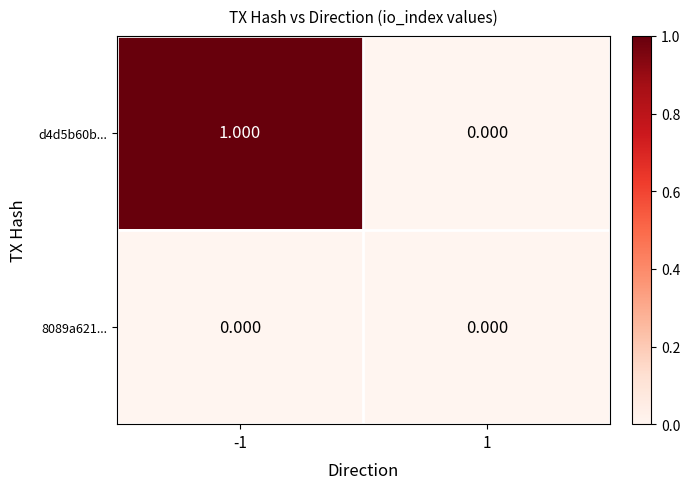

Count the number of categories in the chart.

2